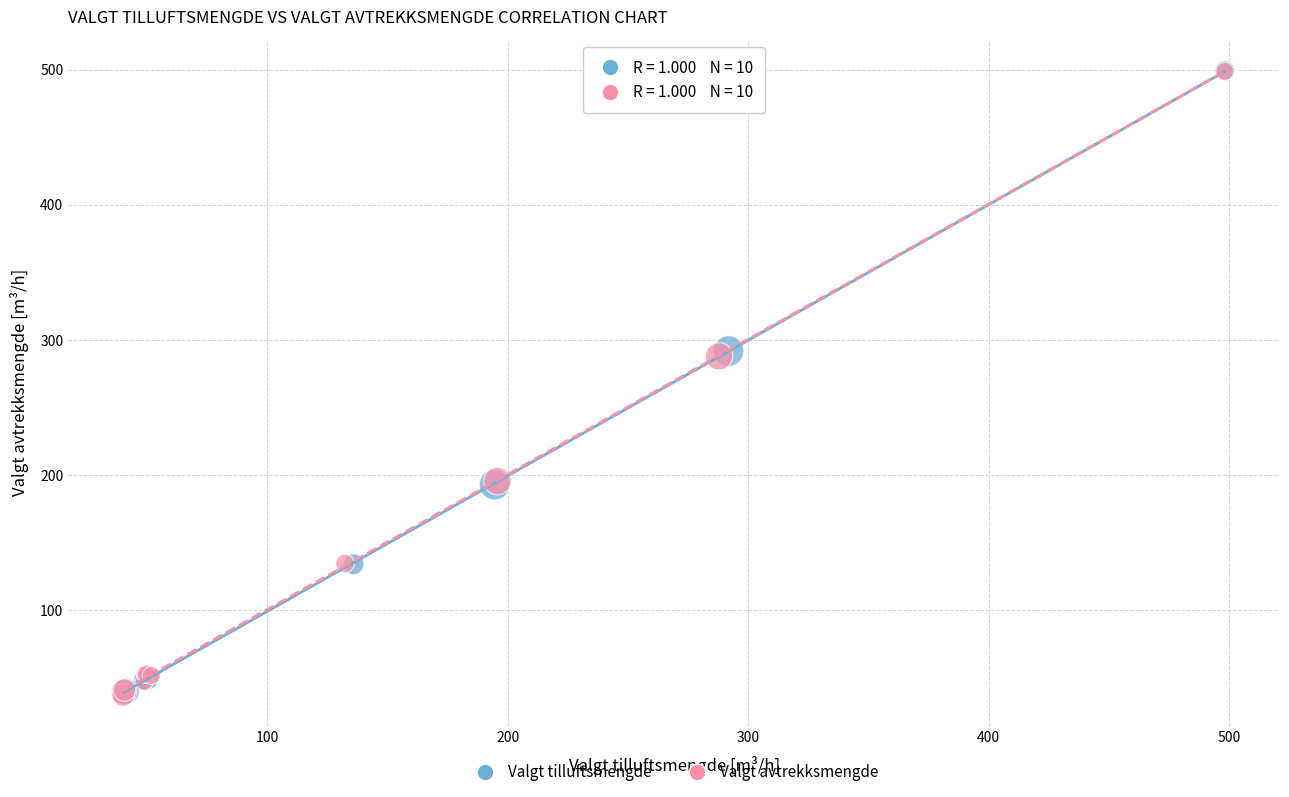

What are all the series names shown in the legend?

Valgt tilluftsmengde, Valgt avtrekksmengde